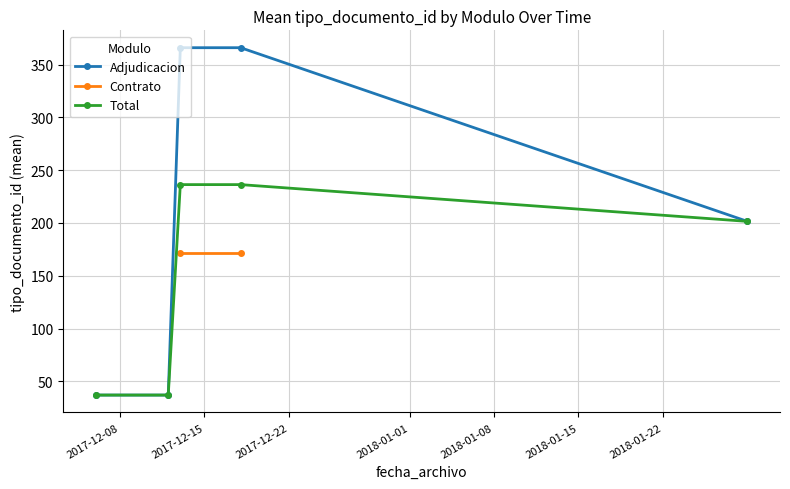

What is the highest value of the Total series?

236.3